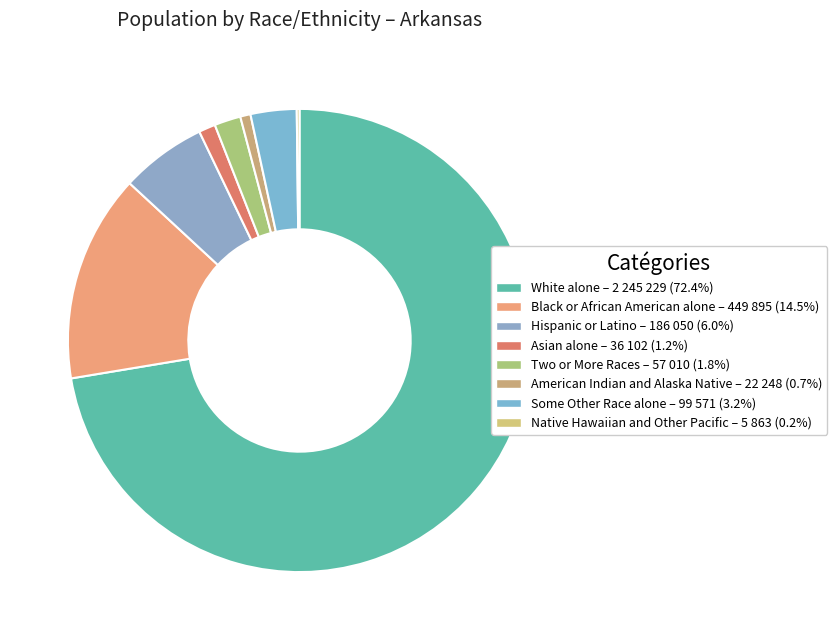

Which slice is the smallest?

Native Hawaiian and Other Pacific